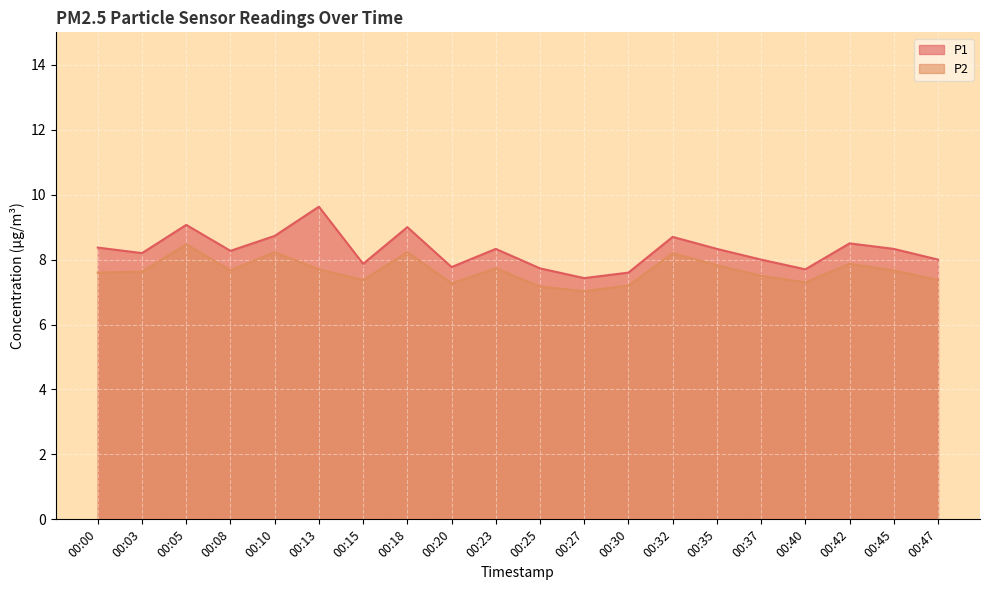

What is the approximate value of P1 at 00:27?

7.4